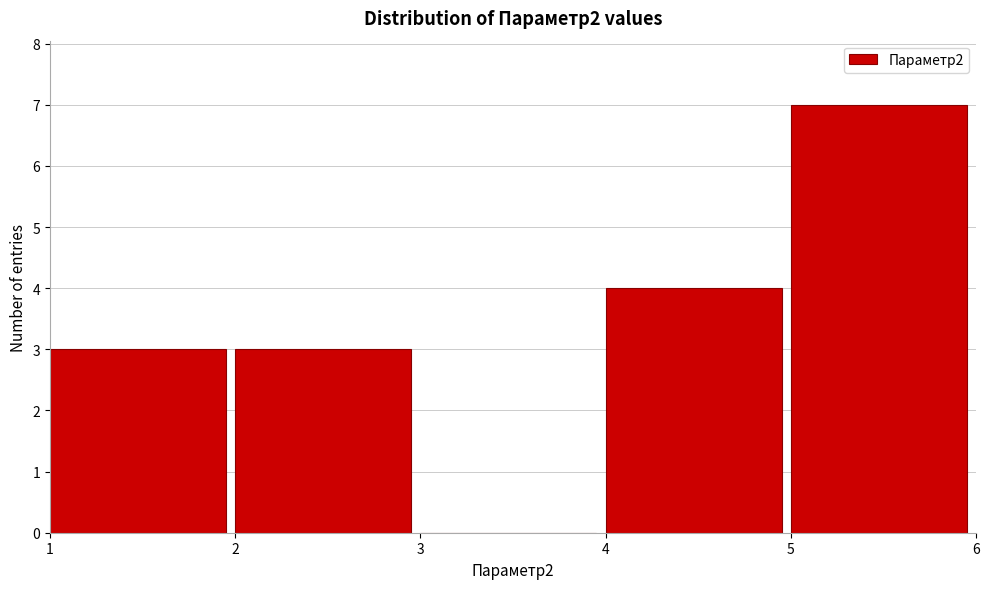

Which range on the x-axis has the tallest bar?

5 to 6